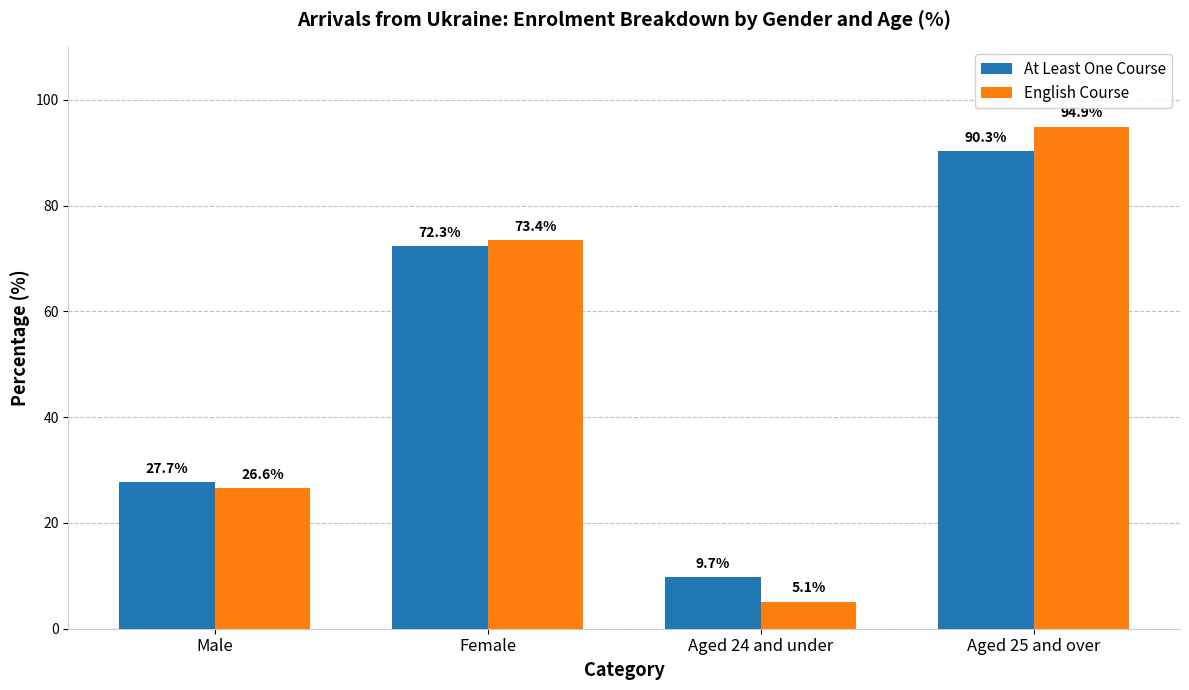

Is the value of English Course at Female greater than the value of At Least One Course at Aged 25 and over?

No